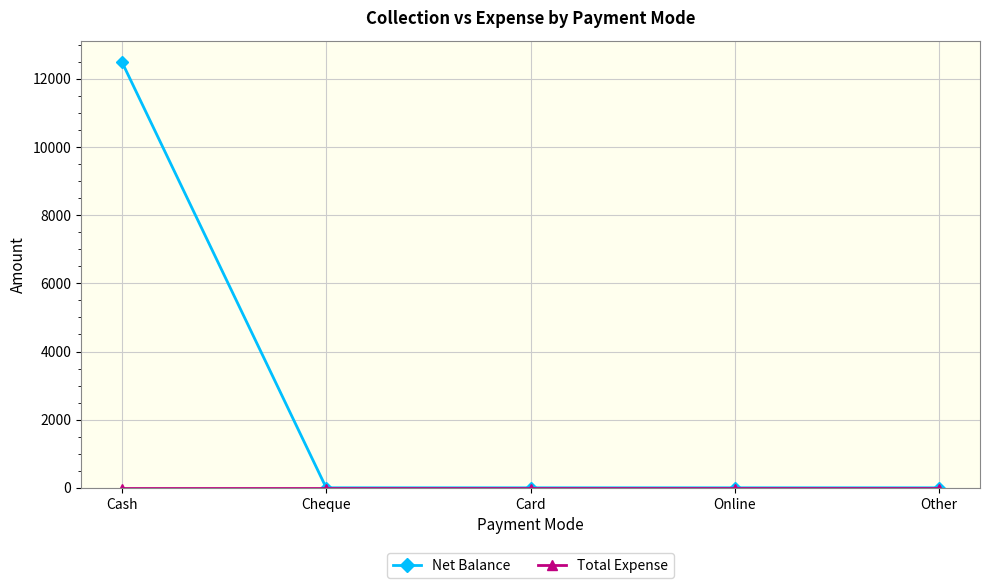

What is the label of the 3rd point from the left?

Card